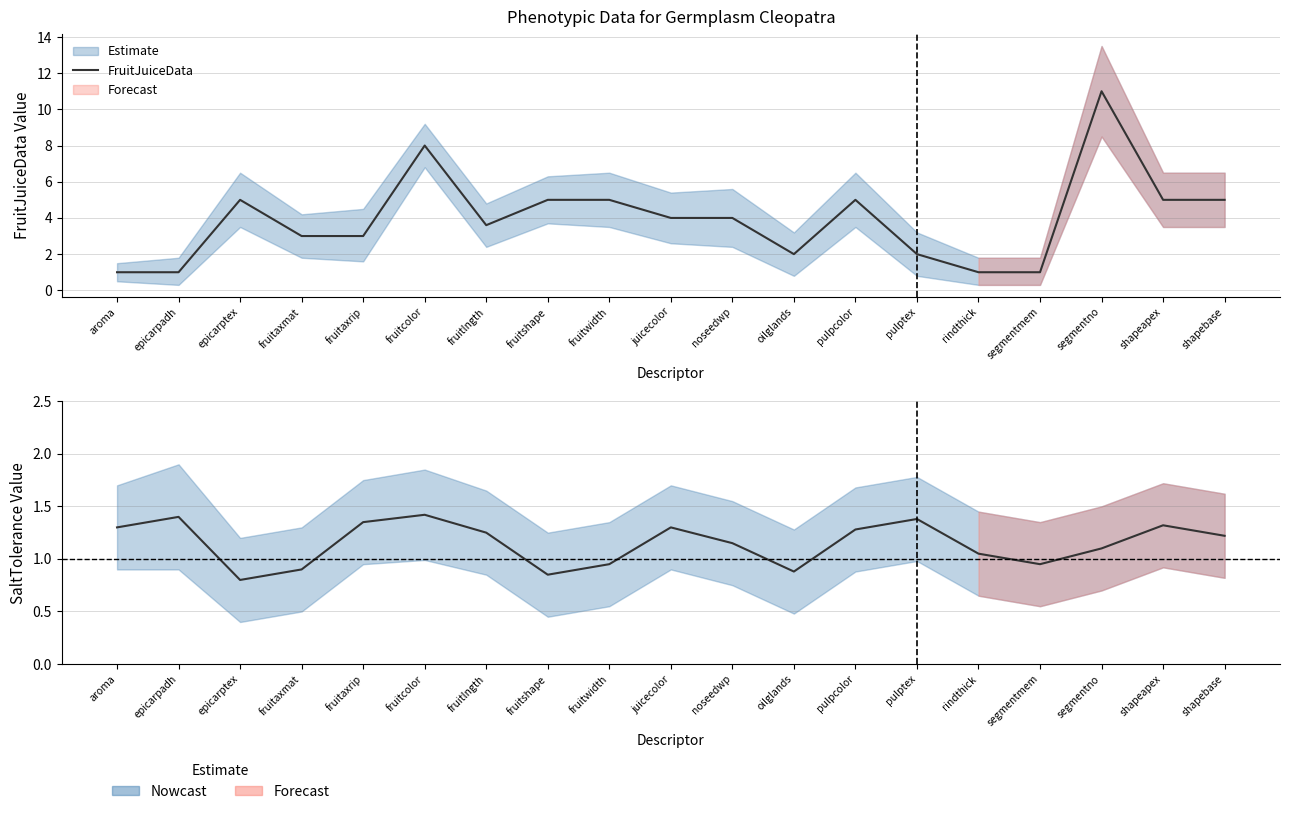

Rank the series by their average value, from lowest to highest.

SaltTolerance, FruitJuiceData